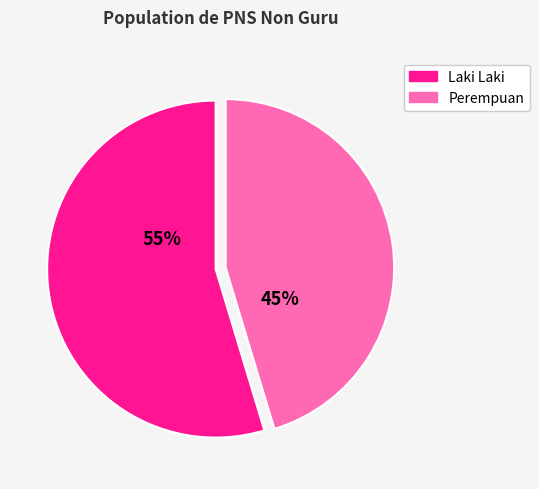

To the nearest percent, what is the average slice percentage?

50%